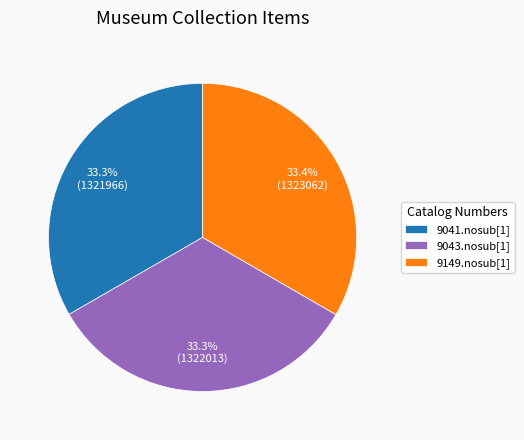

What is the ratio of the value at 9149.nosub[1] to the value at 9041.nosub[1]?

1.0